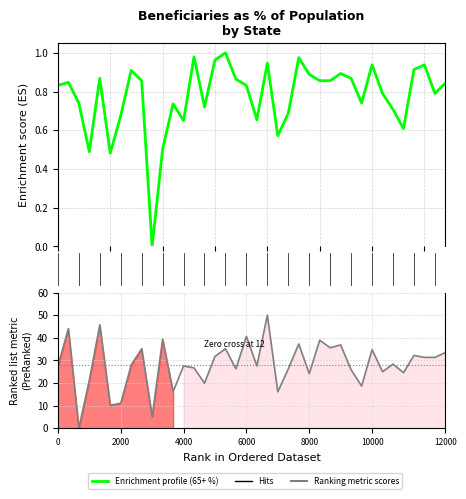

Is it true that % receiving benefits (total) equals 32.9 at 8000?

False